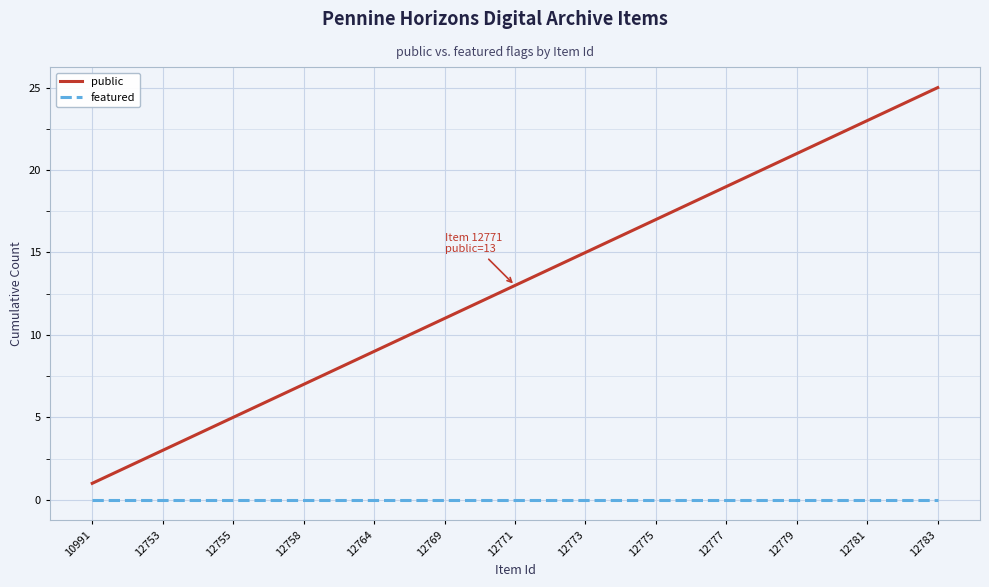

True or false: featured and public intersect in this chart.

False